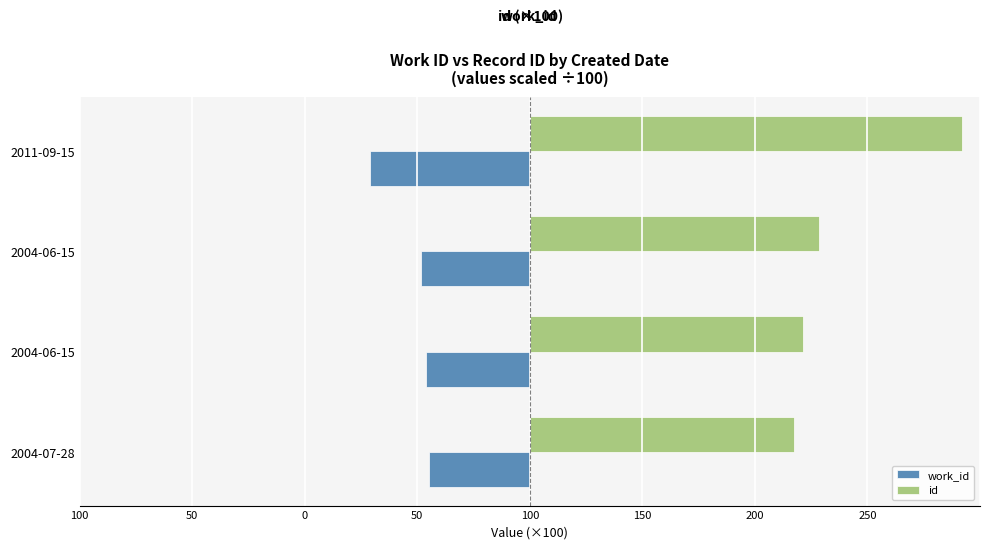

What are all the series names shown in the legend?

work_id, id